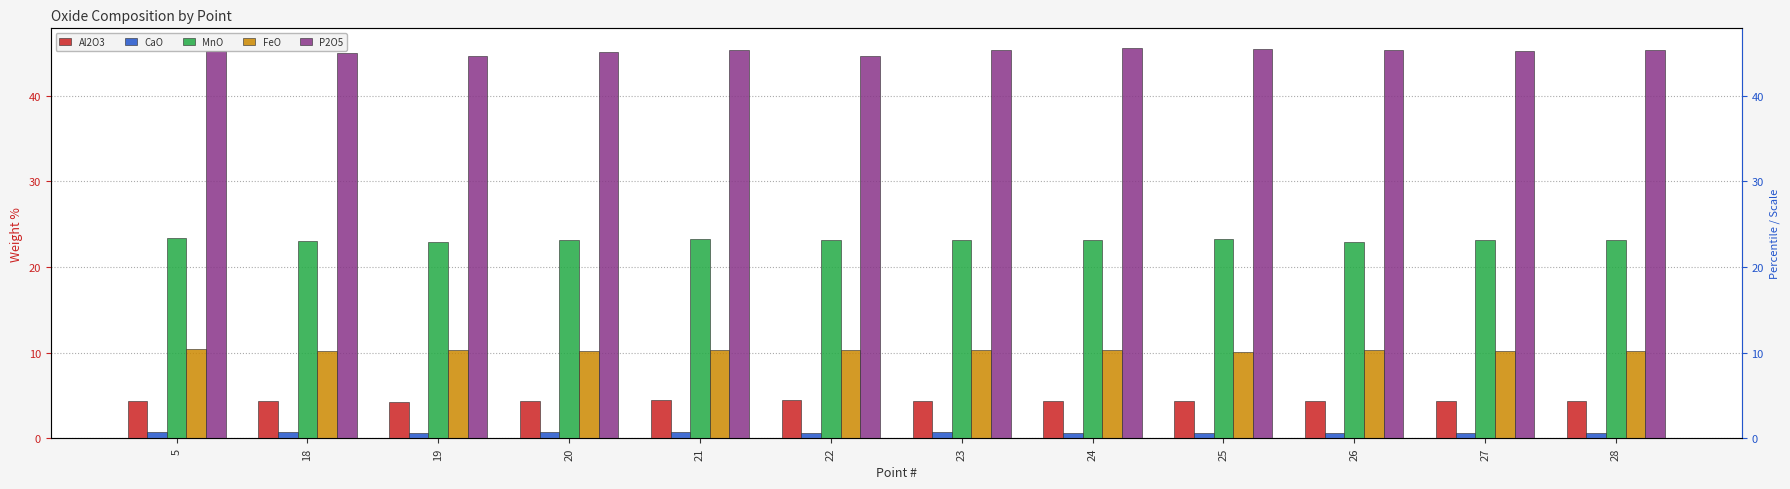

What is the greatest value displayed?

45.6